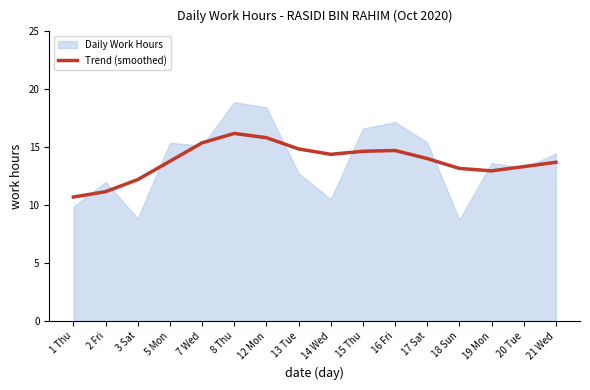

Between 17 Sat and 19 Mon, which is larger?

17 Sat